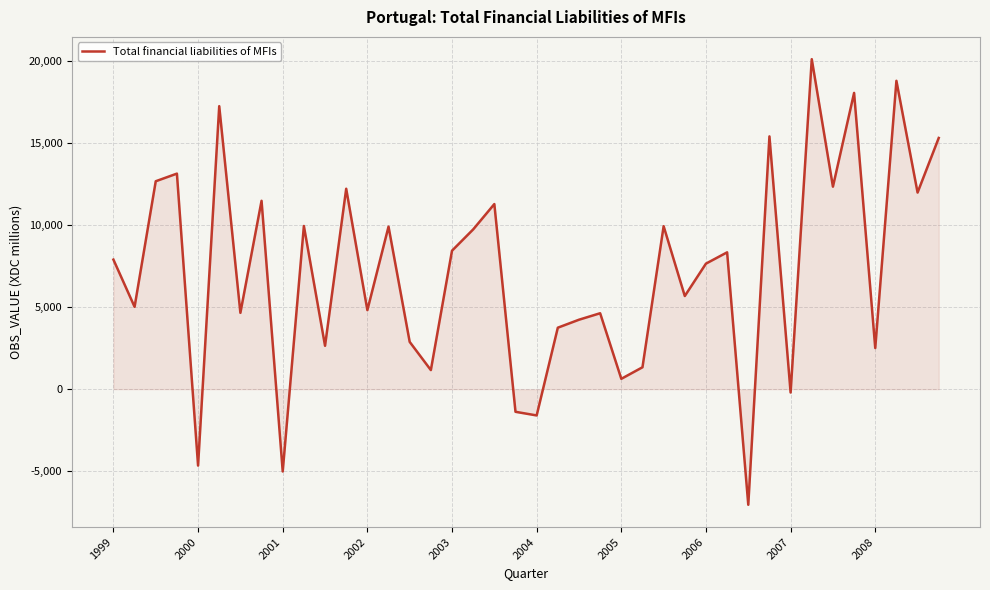

What is the smallest value displayed?

-7041.6